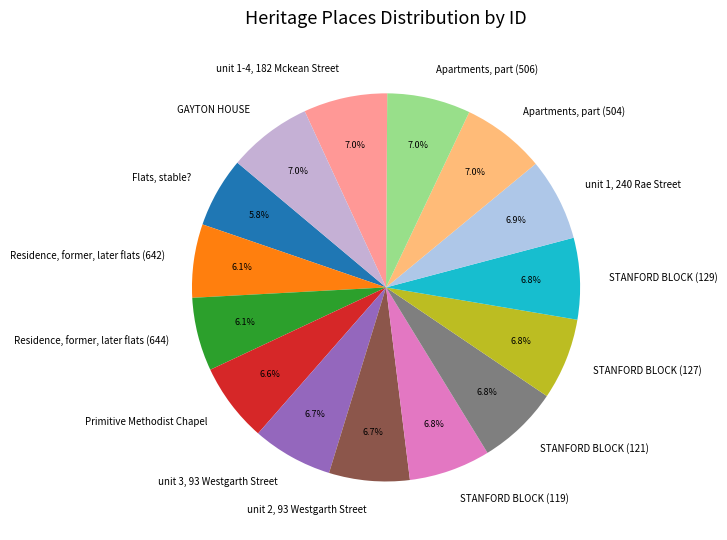

What percentage is NOT represented by STANFORD BLOCK (119)?

93.2%